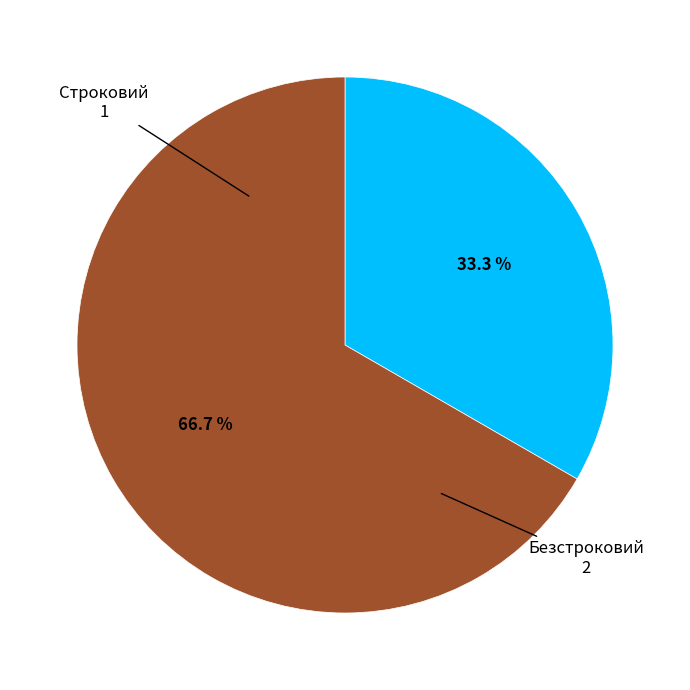

Is there any slice that represents more than half of the pie?

Yes